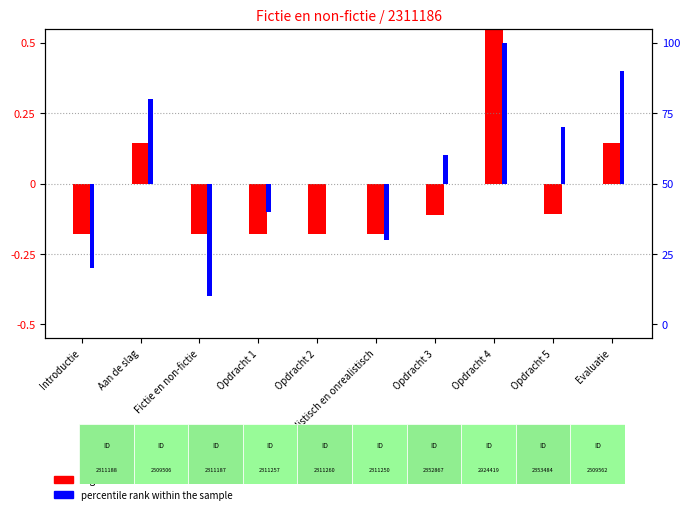

How many data points in log2 ratio are less than 0?

7